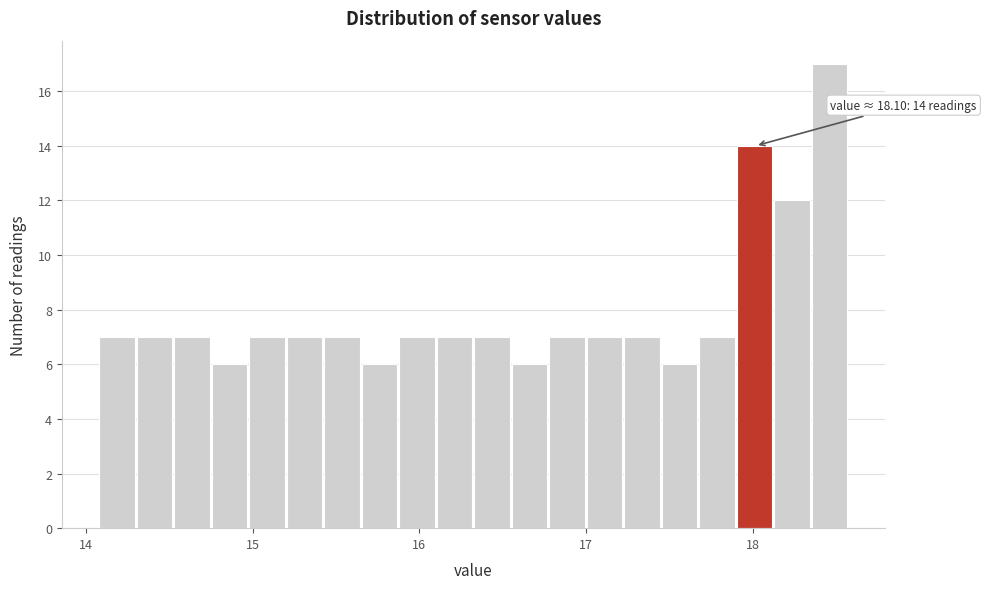

Around what value on the x-axis is the tallest bar? Give the approximate position of its centre, as read against the axis.

18.5